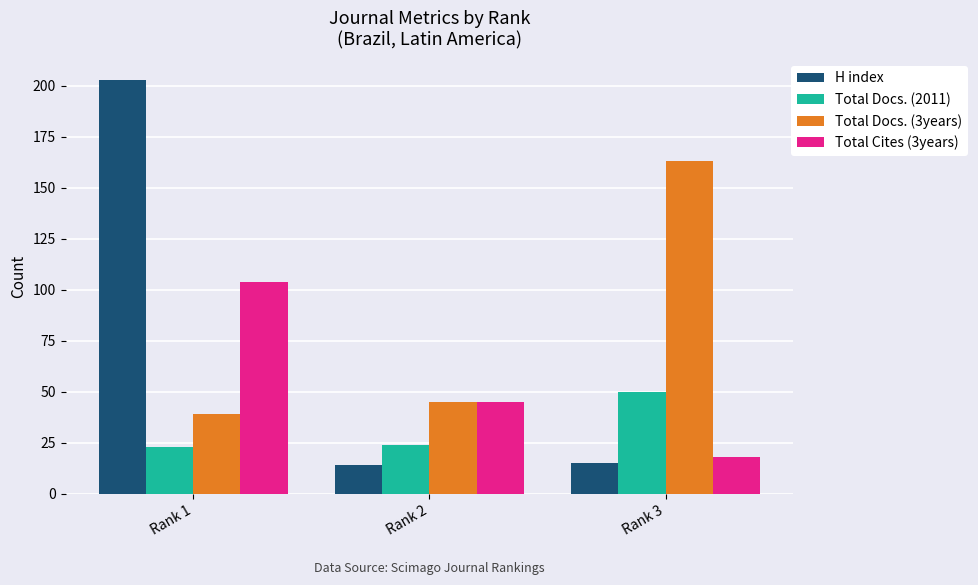

What are all the series names shown in the legend?

H index, Total Docs. (2011), Total Docs. (3years), Total Cites (3years)